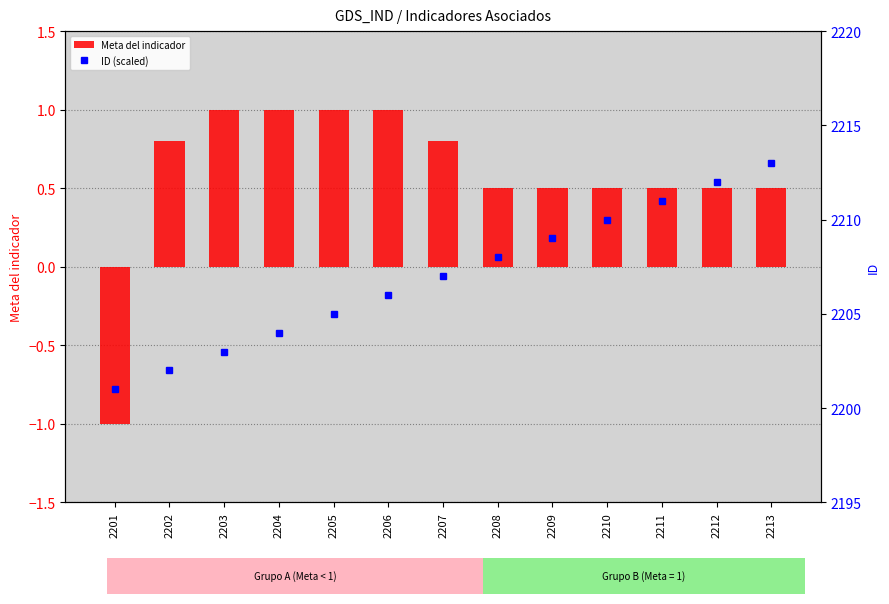

At which category is the sum across all series the highest?

2213